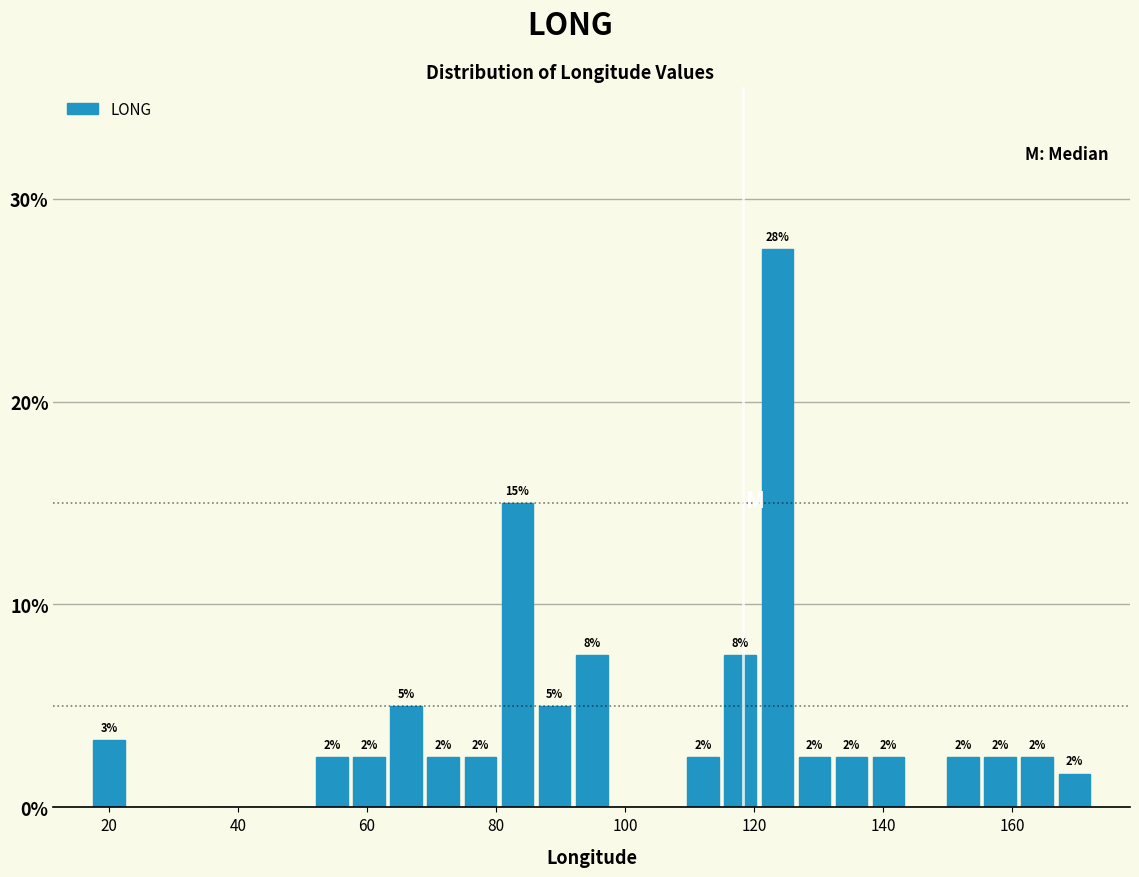

Read against the x-axis, roughly where is the centre of the tallest bar?

124